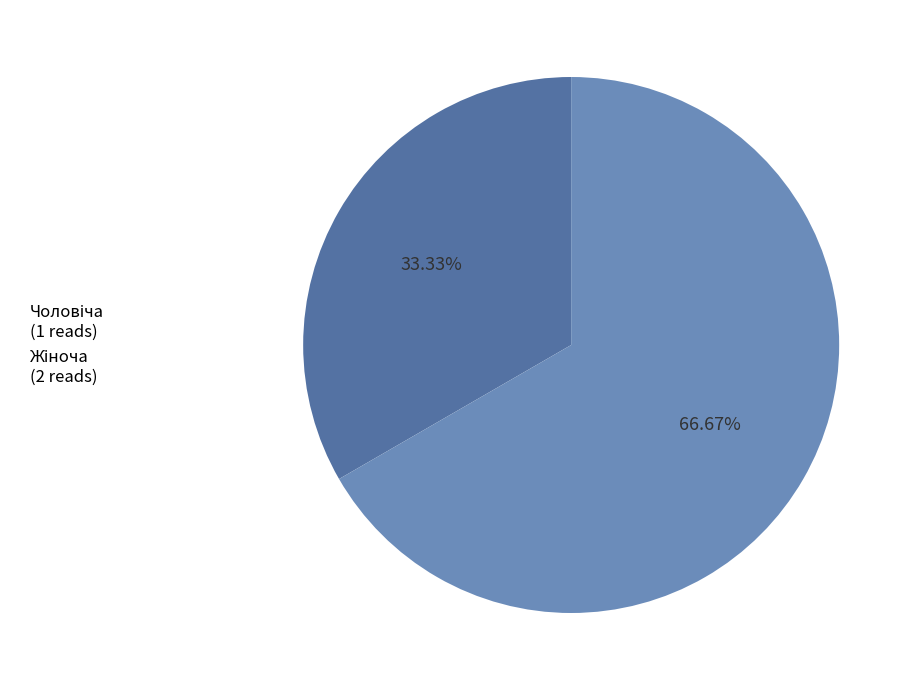

Is there any slice that represents more than half of the pie?

Yes